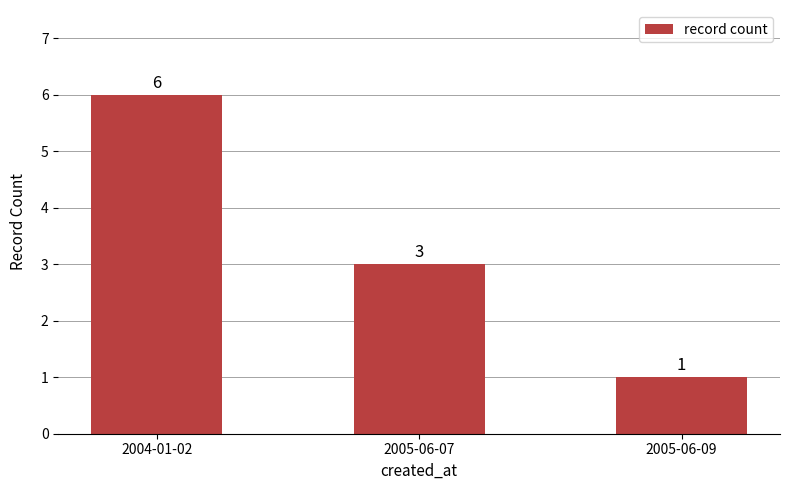

Approximately how many times larger is the value at 2004-01-02 compared to 2005-06-09?

6.0